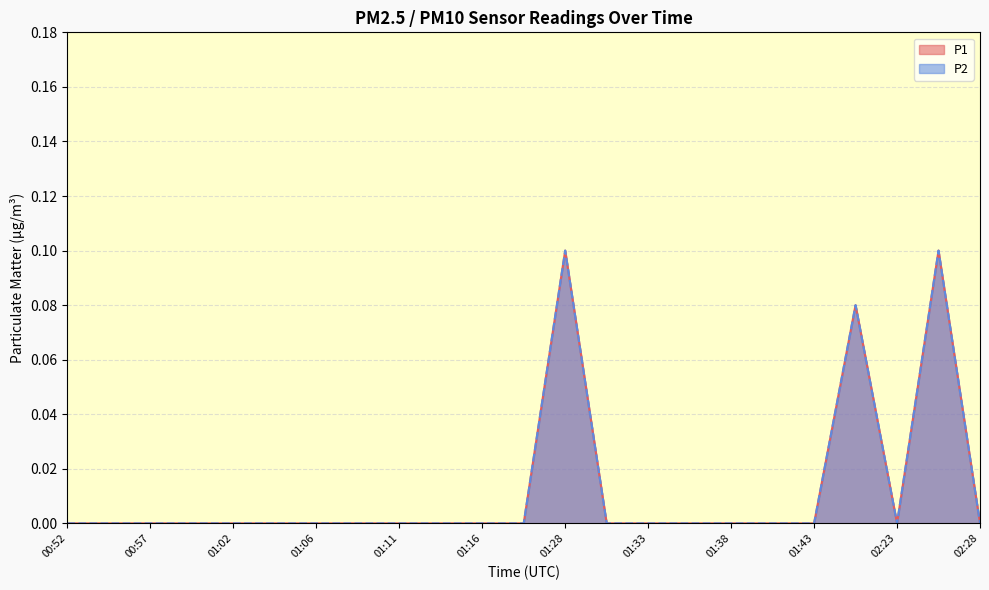

True or false: P1 and P2 cross at least once.

False